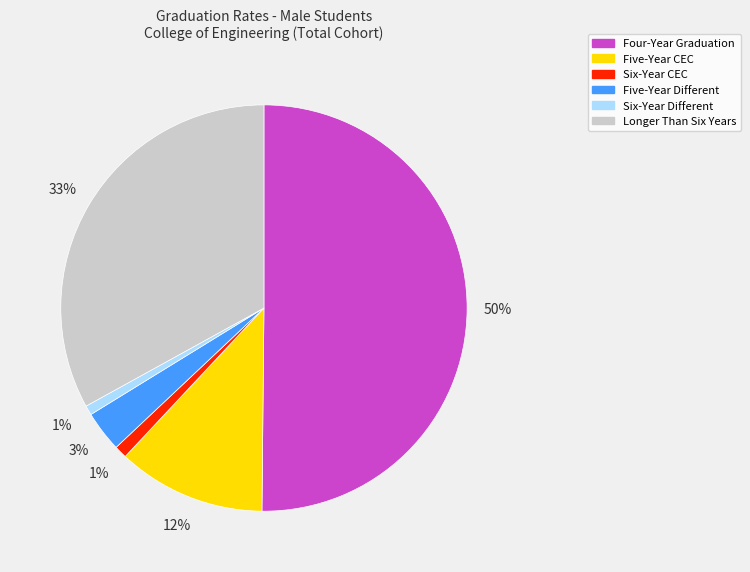

Count the number of slices in the pie.

6